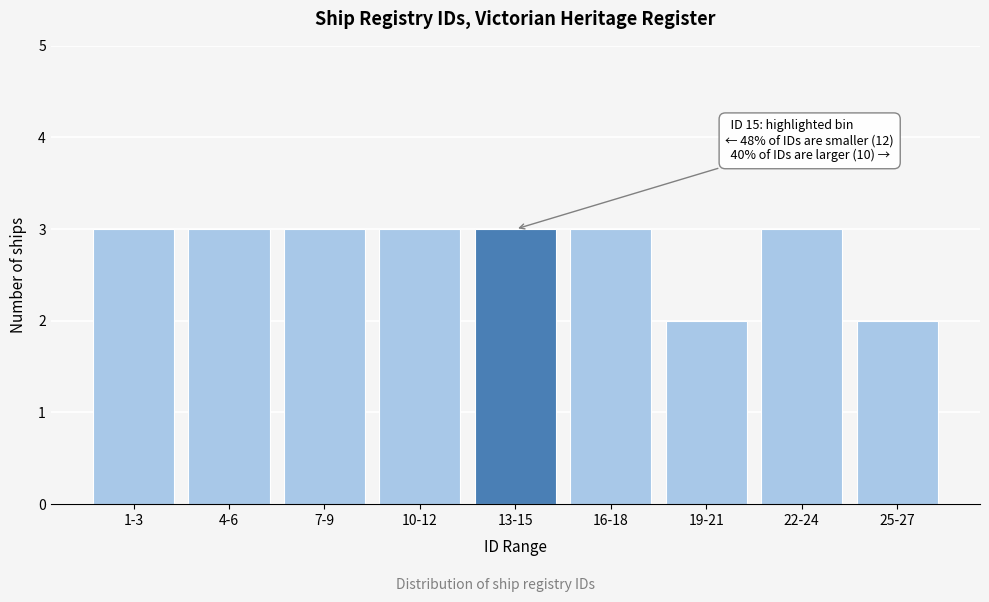

Reading left to right, list all the values displayed in this chart.

3	3	3	3	3	3	2	3	2